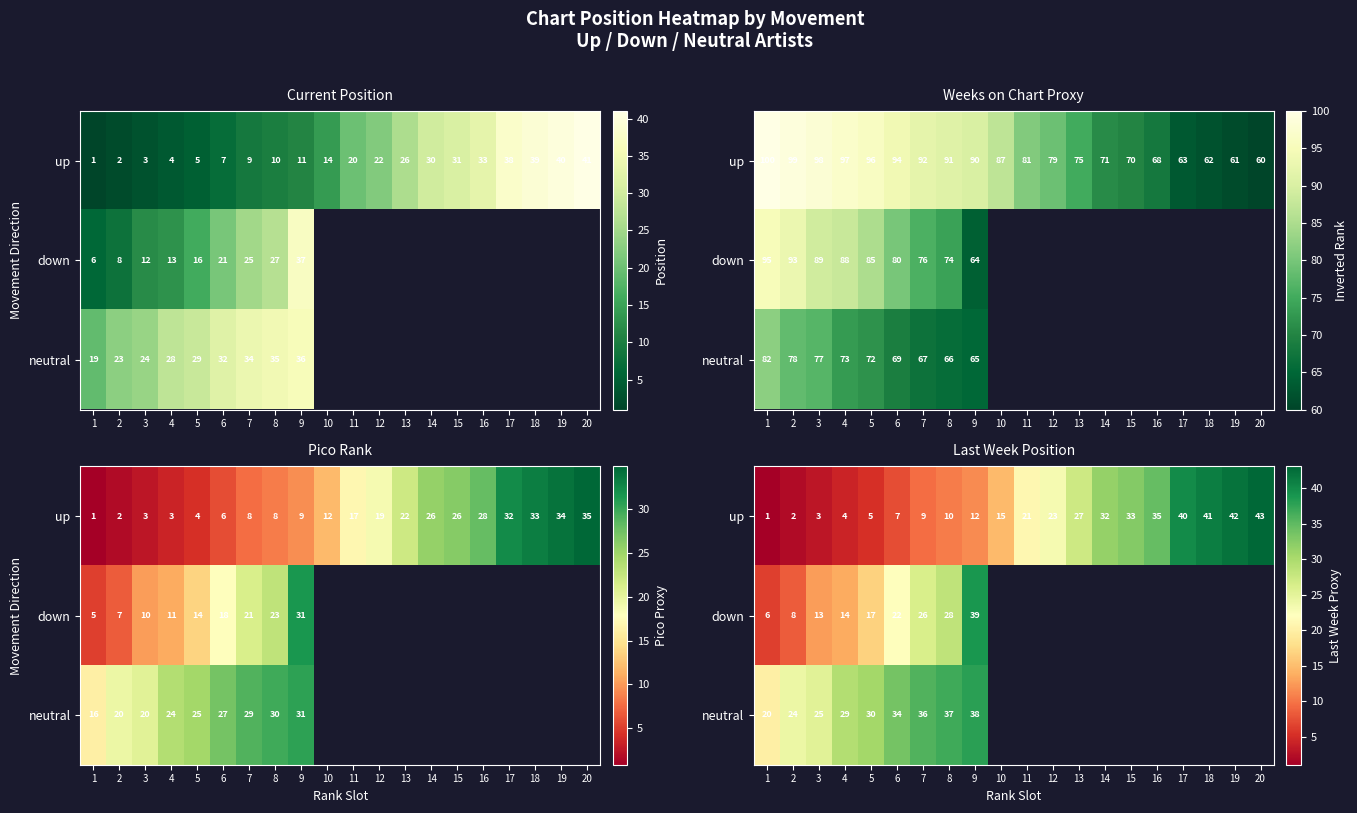

Between 3 and 19, which is larger?

19